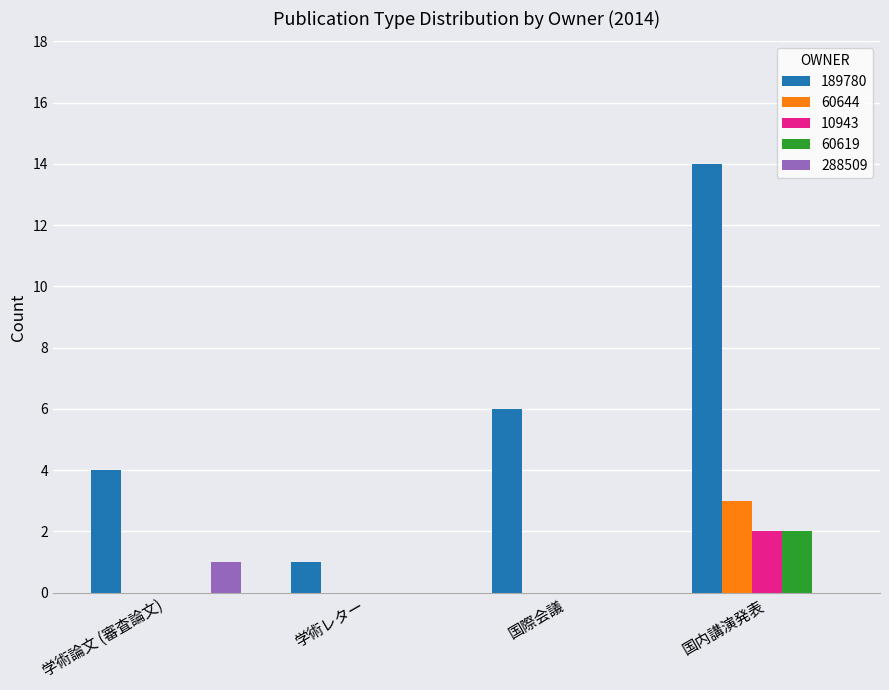

Which category has the highest value across all series?

国内講演発表